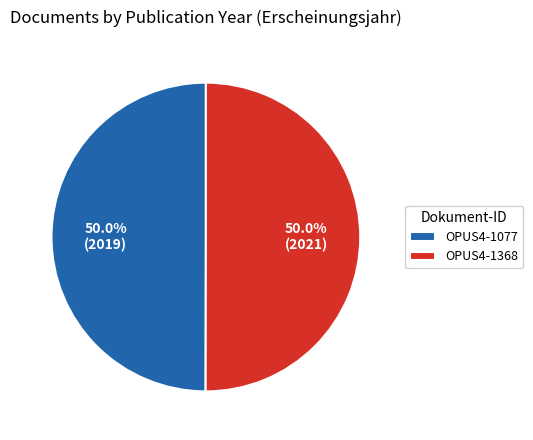

Count the number of slices in the pie.

2